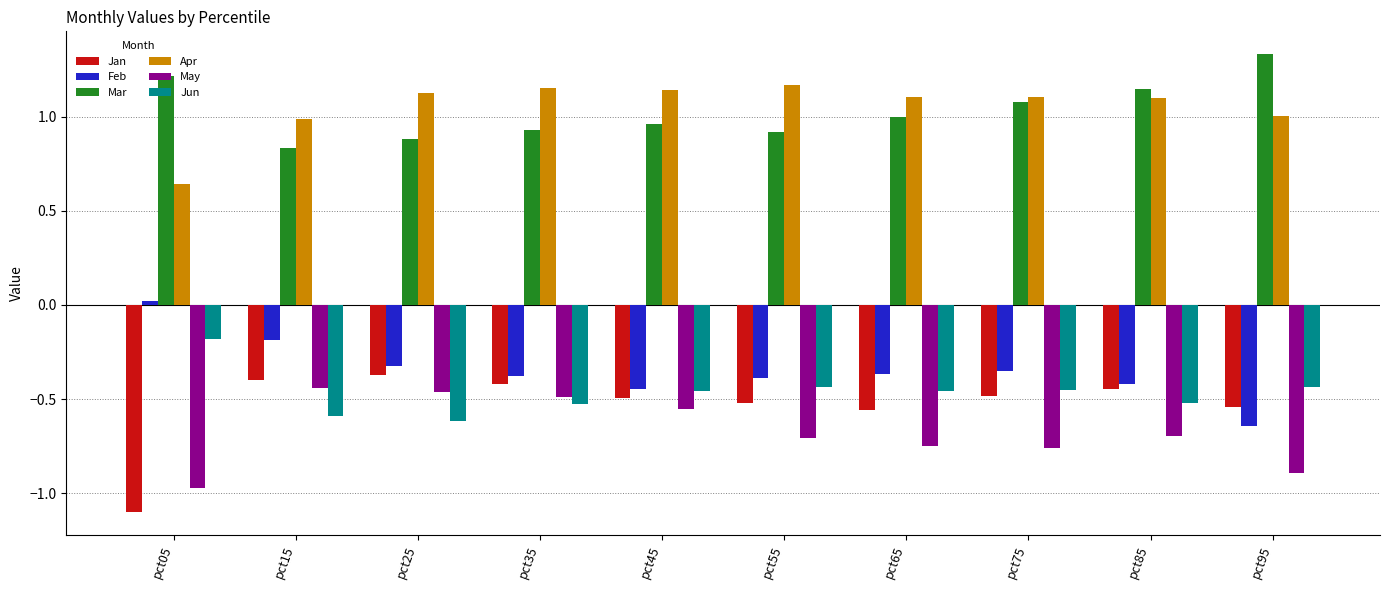

Is it true that Apr equals 0.6 at pct95?

False